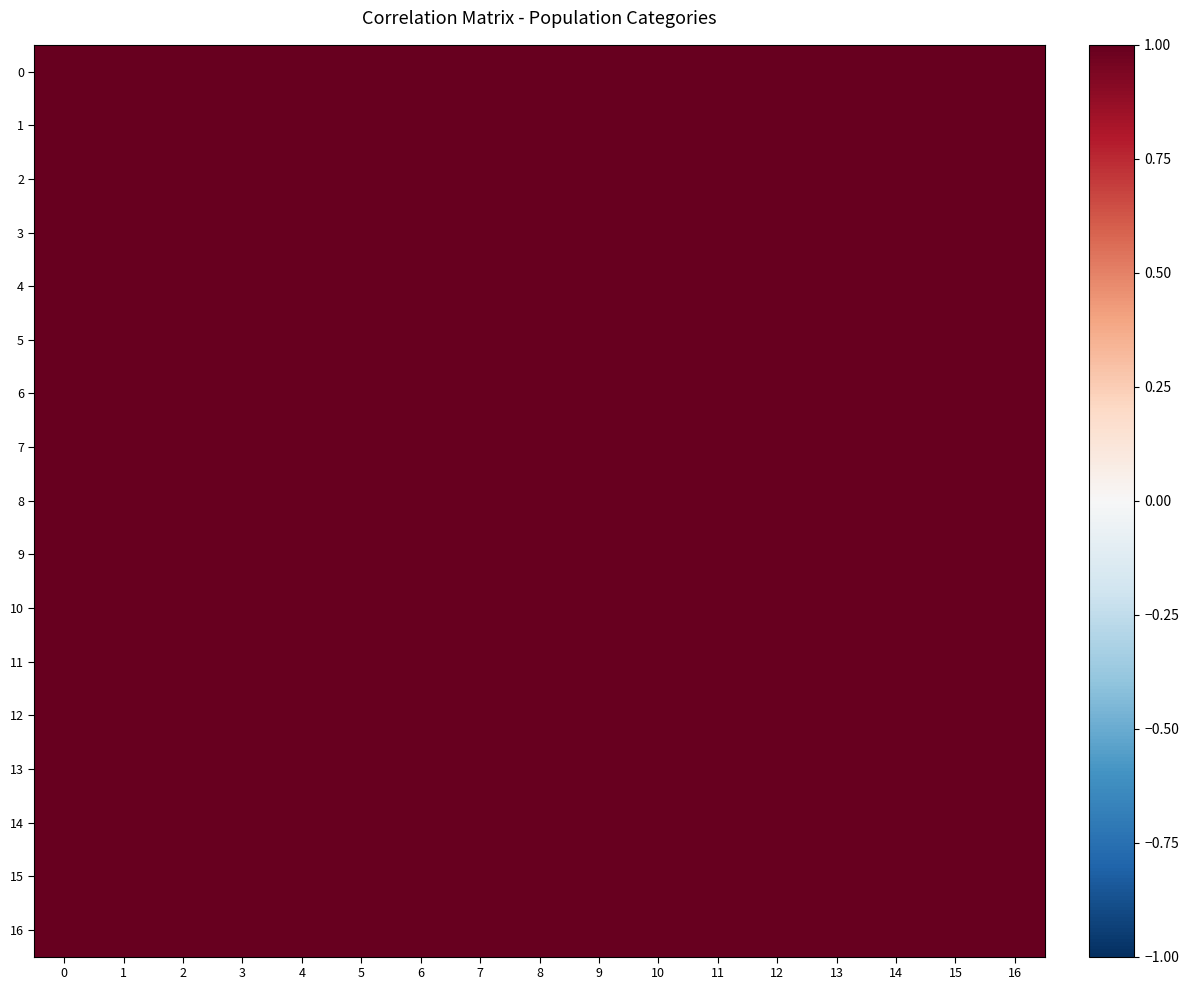

Which series has the largest range (max minus min)?

1